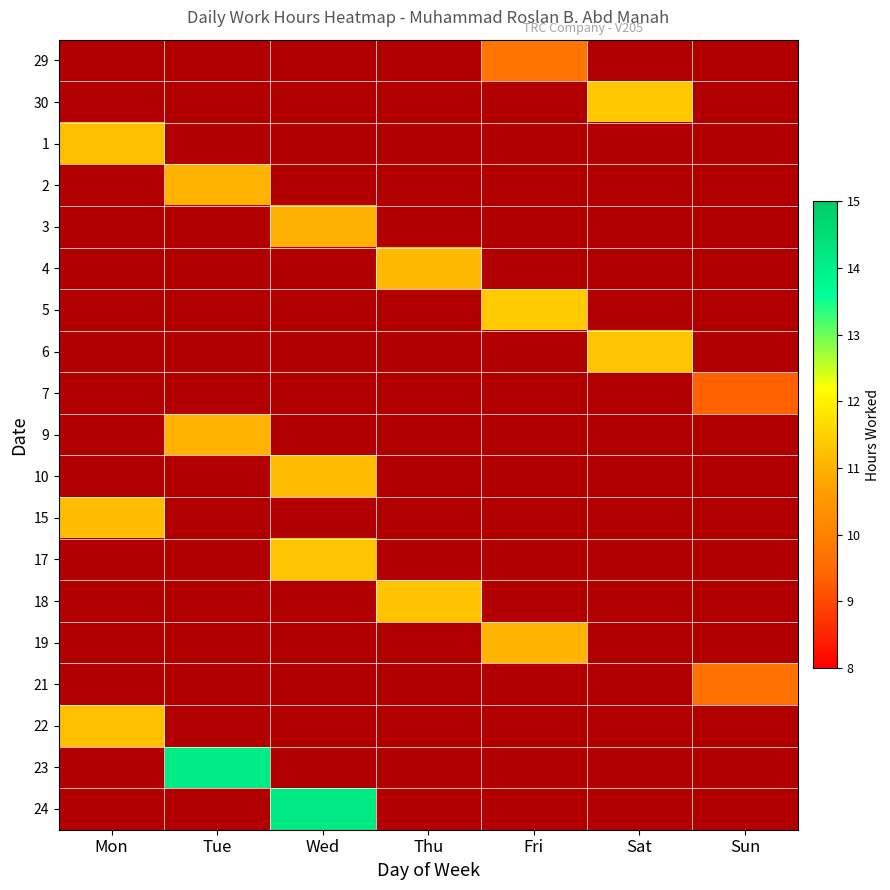

True or false: 1 has a value of 0.0 at Wed.

True